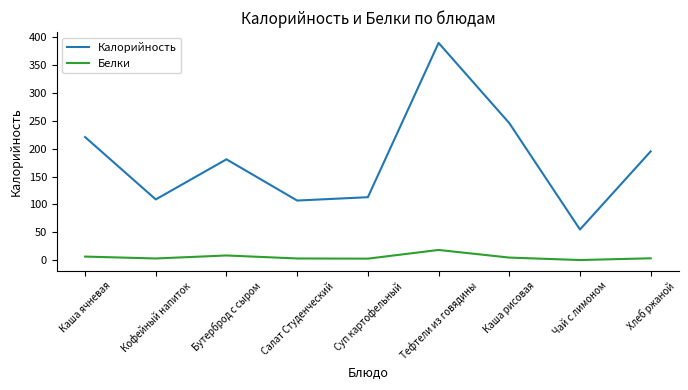

What is the difference between the highest and lowest values at Бутерброд с сыром?

172.6